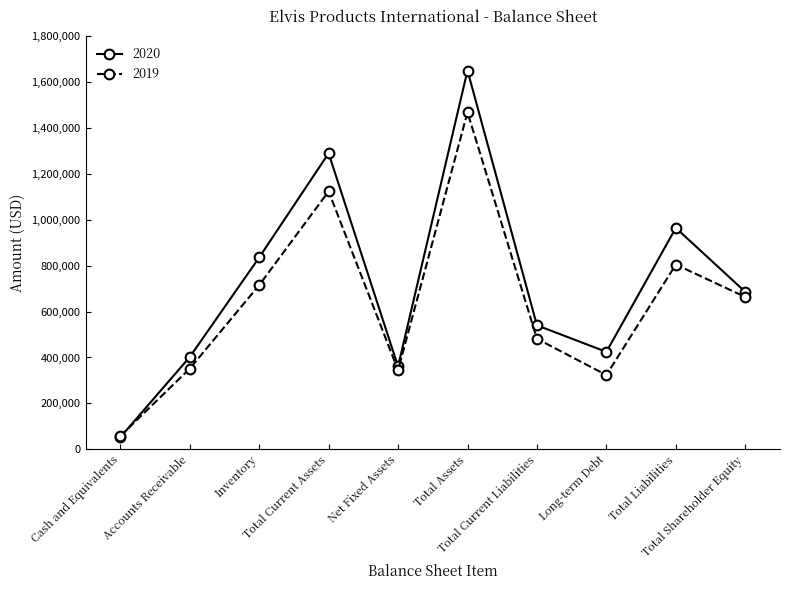

How many interior local valleys does the 2019 series have?

2